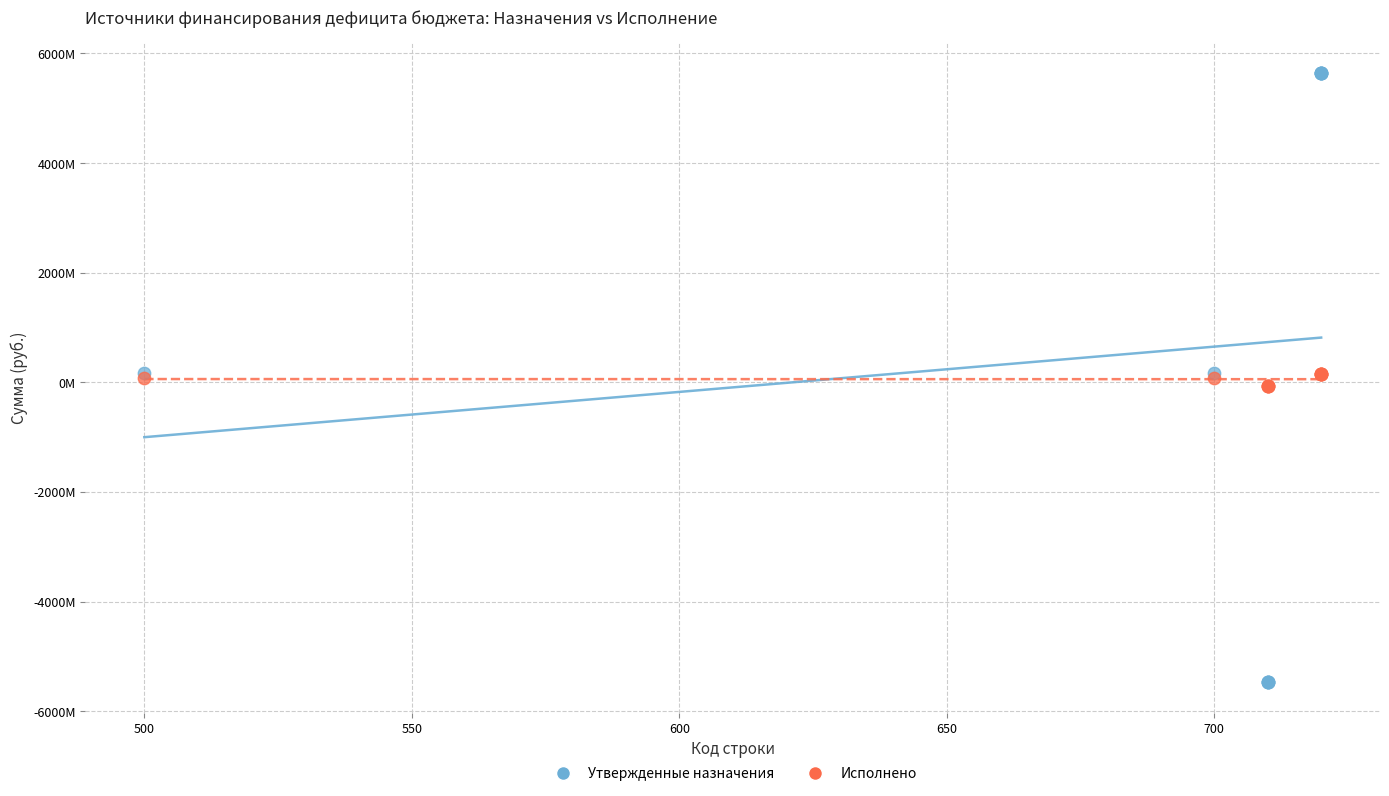

What are all the series names shown in the legend?

Утвержденные назначения, Исполнено